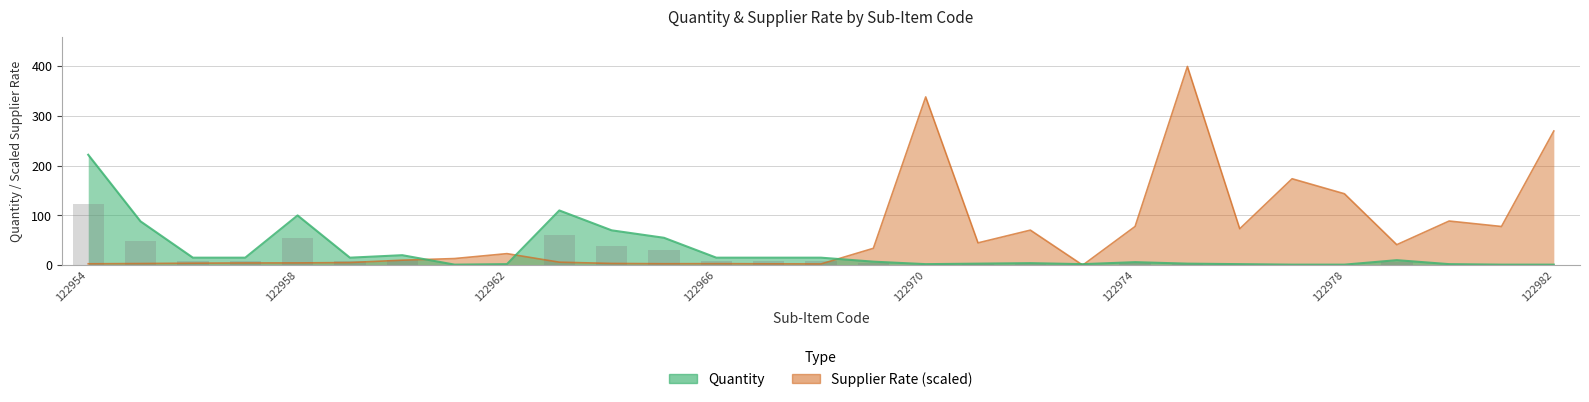

What is the total value across all series at 122968?

17.4